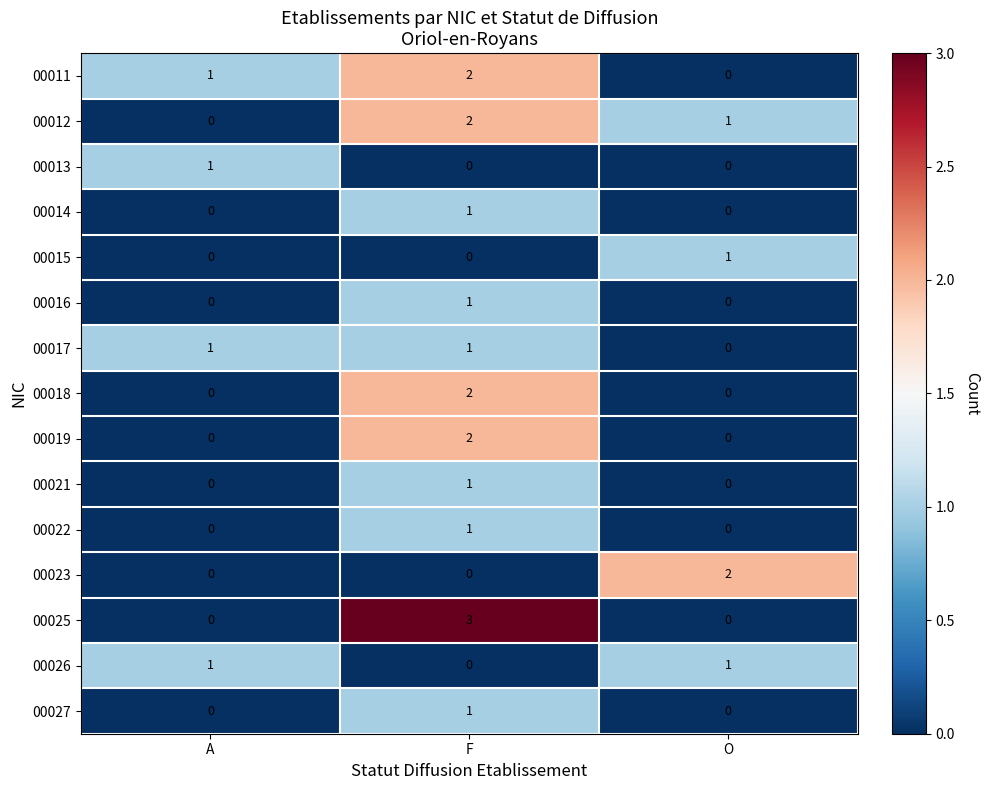

What is the total value across all series at F?

17